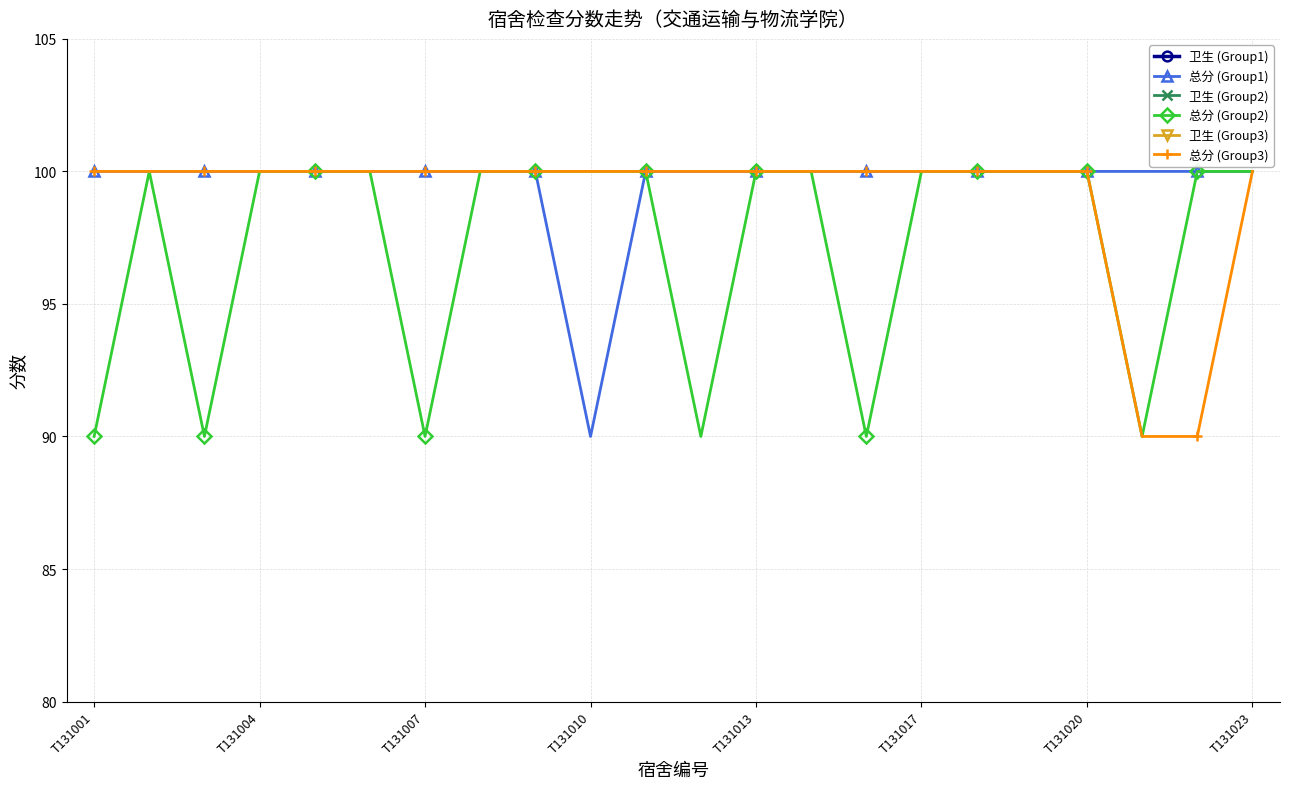

The value of 总分 (Group1) at T131023 is 100. True or false?

True